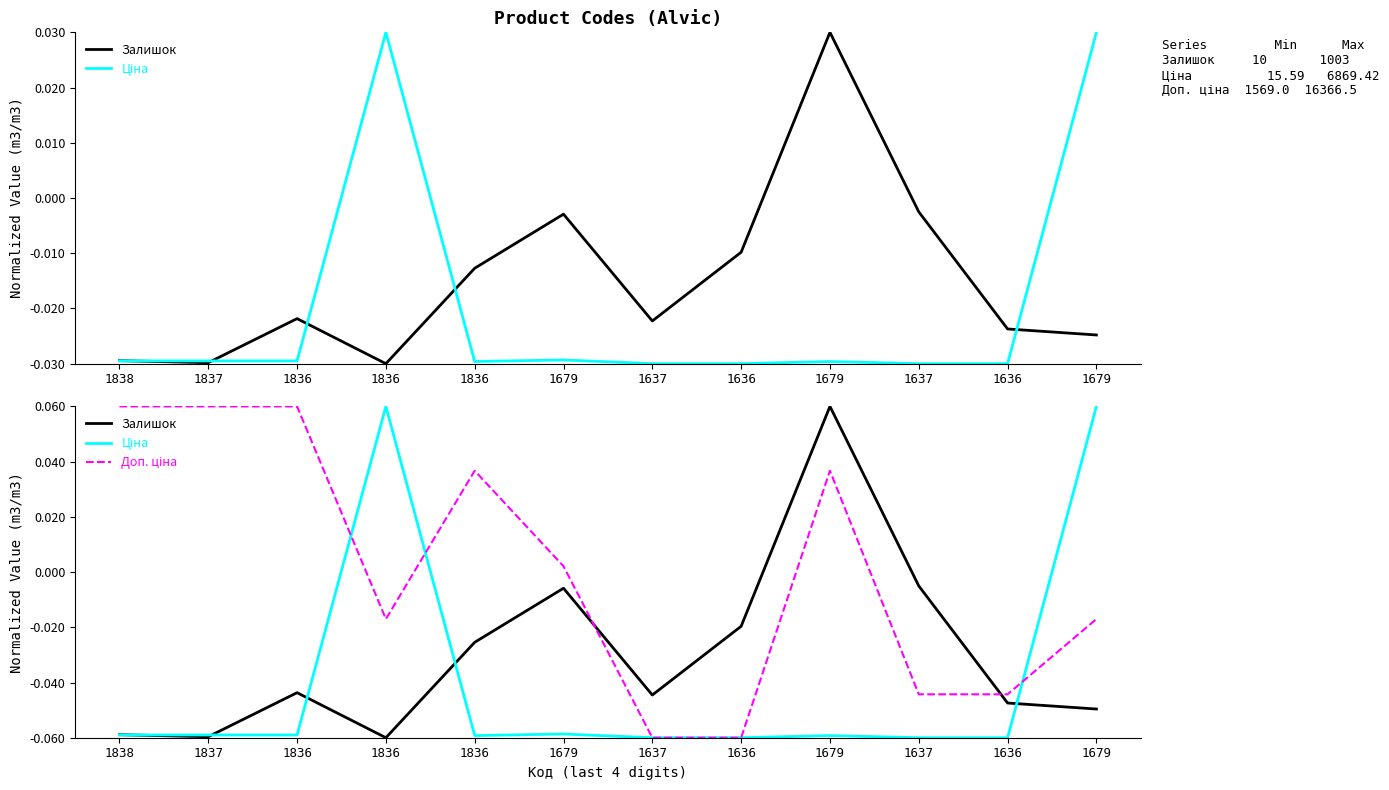

Reading left to right, list all the values displayed in this chart.

Залишок: 1838=-0.1	1837=-0.1	1836=-0.0	1836=-0.1	1836=-0.0	1679=-0.0	1637=-0.0	1636=-0.0	1679=0.1	1637=-0.0	1636=-0.0	1679=-0.0
Ціна: 1838=-0.1	1837=-0.1	1836=-0.1	1836=0.1	1836=-0.1	1679=-0.1	1637=-0.1	1636=-0.1	1679=-0.1	1637=-0.1	1636=-0.1	1679=0.1
Доп. ціна: 1838=0.1	1837=0.1	1836=0.1	1836=-0.0	1836=0.0	1679=0.0	1637=-0.1	1636=-0.1	1679=0.0	1637=-0.0	1636=-0.0	1679=-0.0